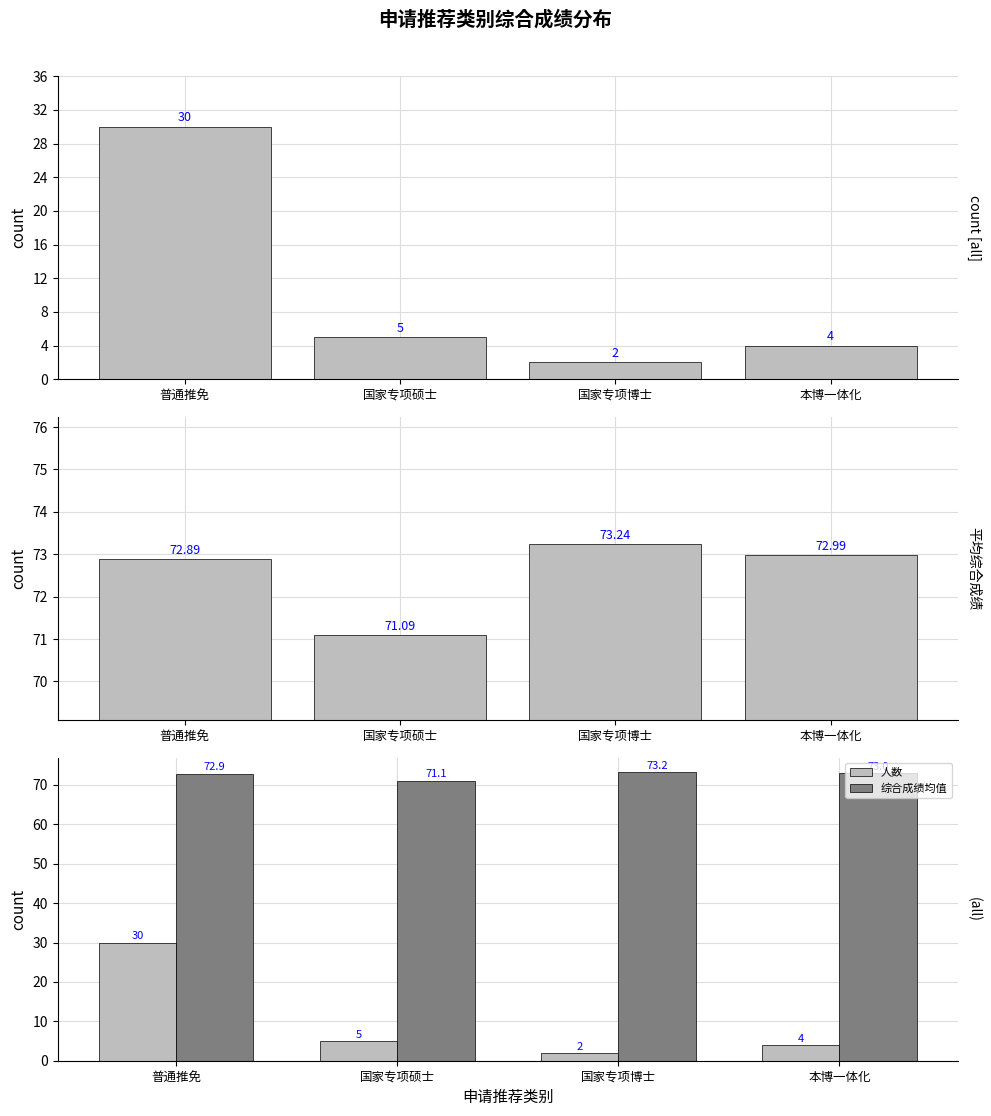

Between 普通推免 and 国家专项博士, which series saw the biggest shift?

普通推免